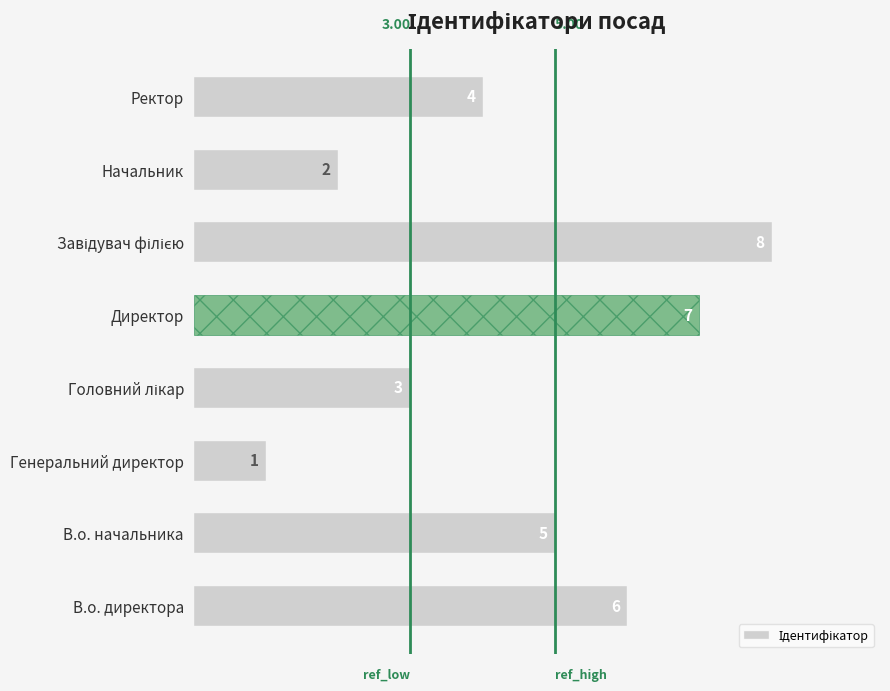

What is the ratio of the value at В.о. директора to the value at Генеральний директор?

6.0